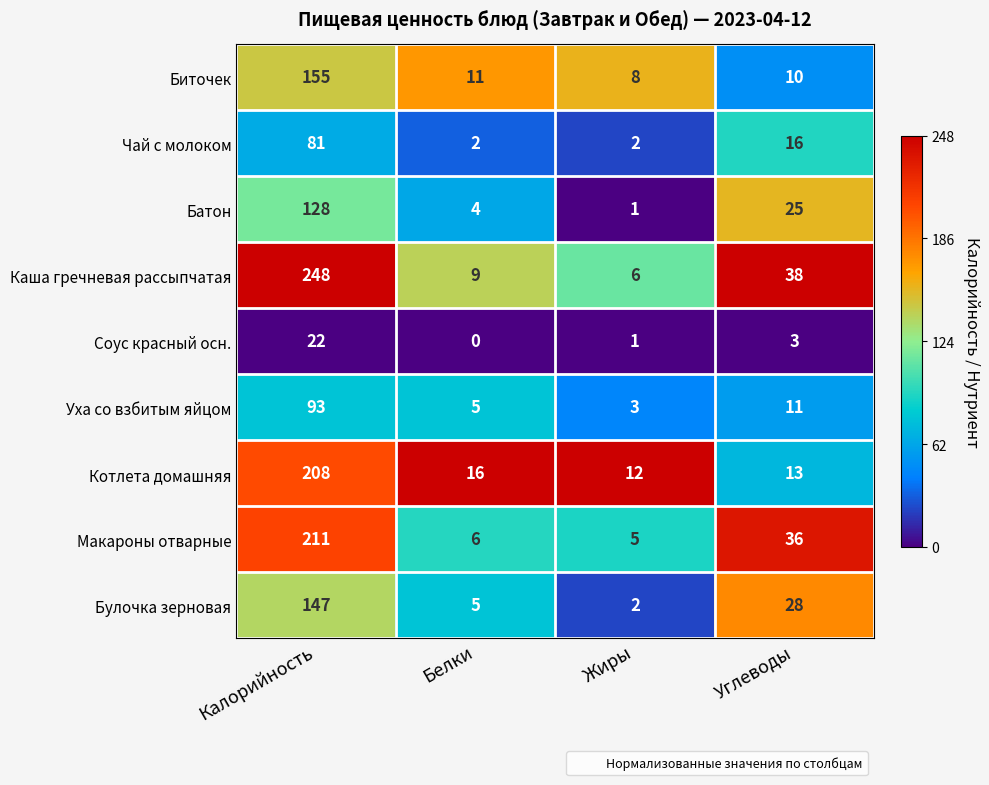

At which label is Биточек closest to 81?

Белки